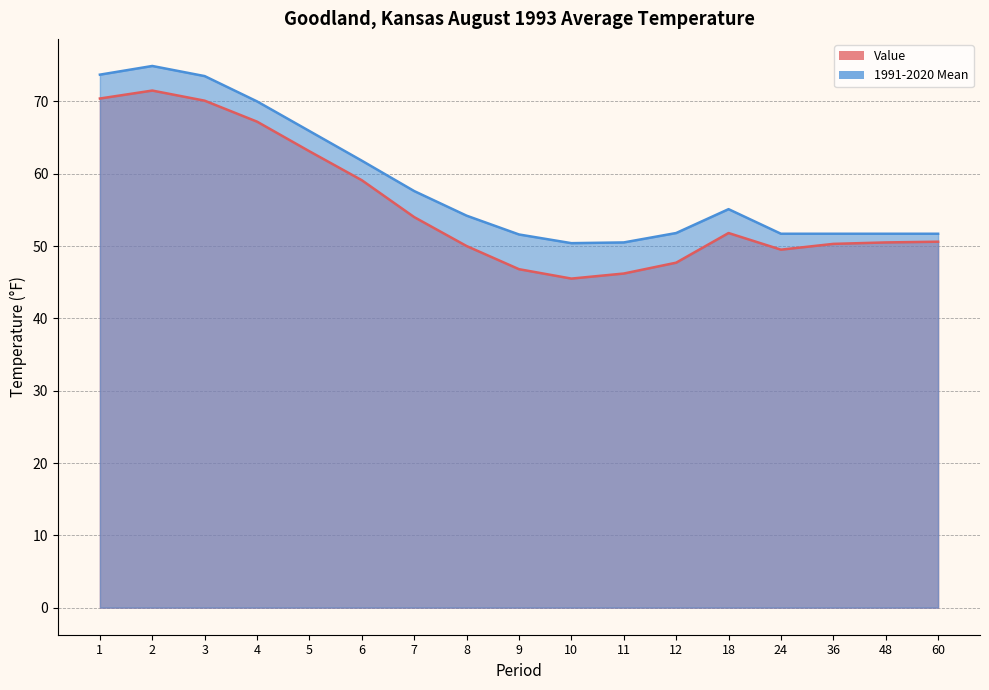

At which category is the sum across all series the highest?

2